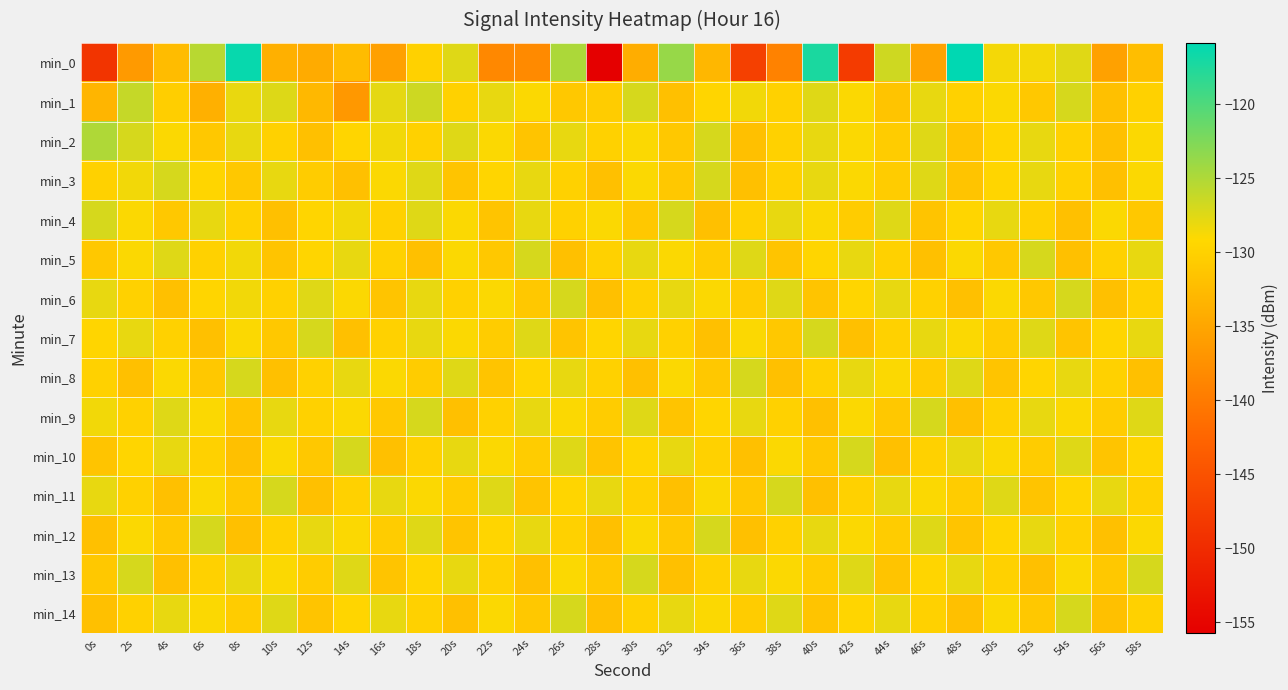

What is the greatest value displayed?

-115.9